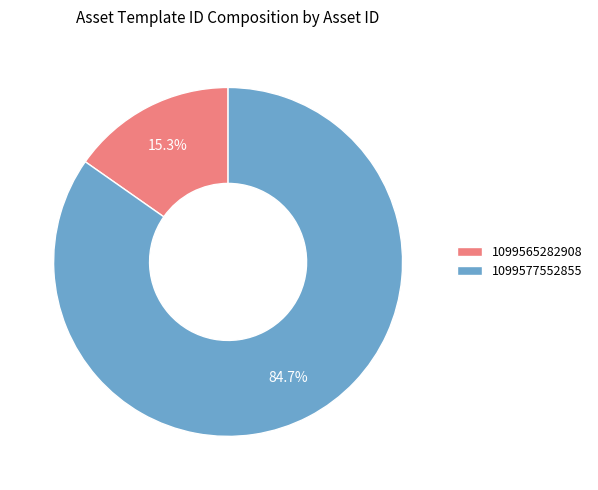

True or false: 1099565282908 accounts for 15% of the total.

True